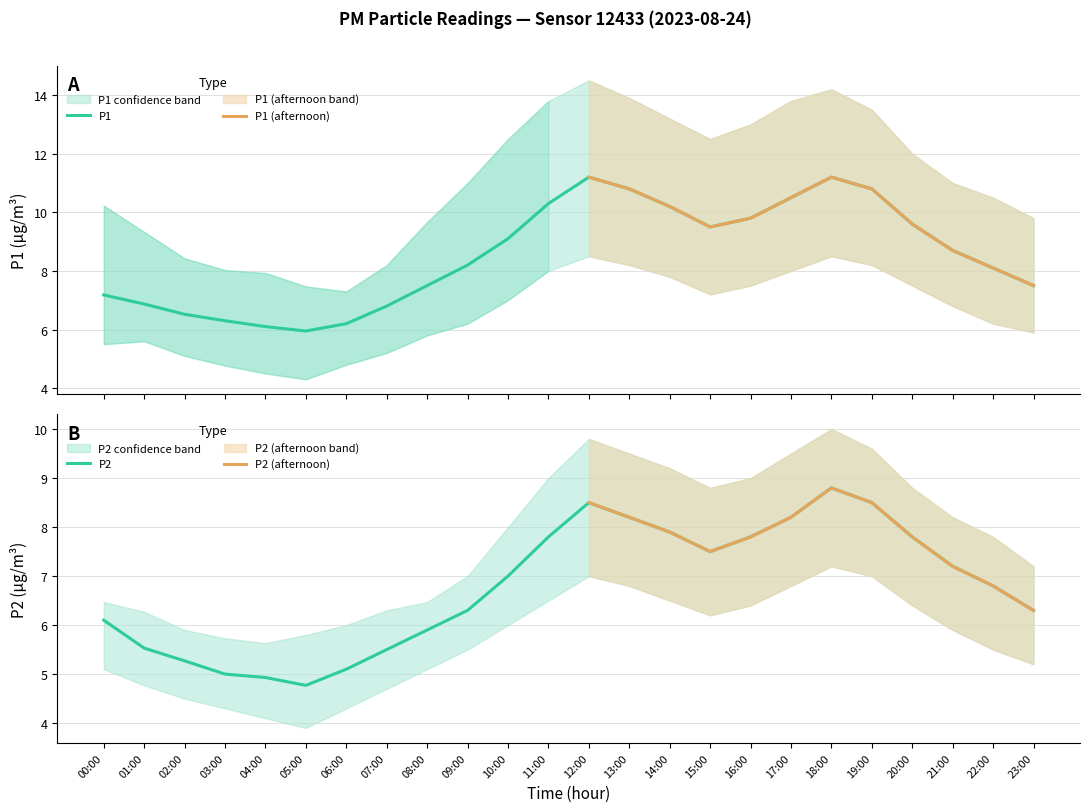

In P2_upper, how many points are lower than both neighbors (excluding endpoints)?

2